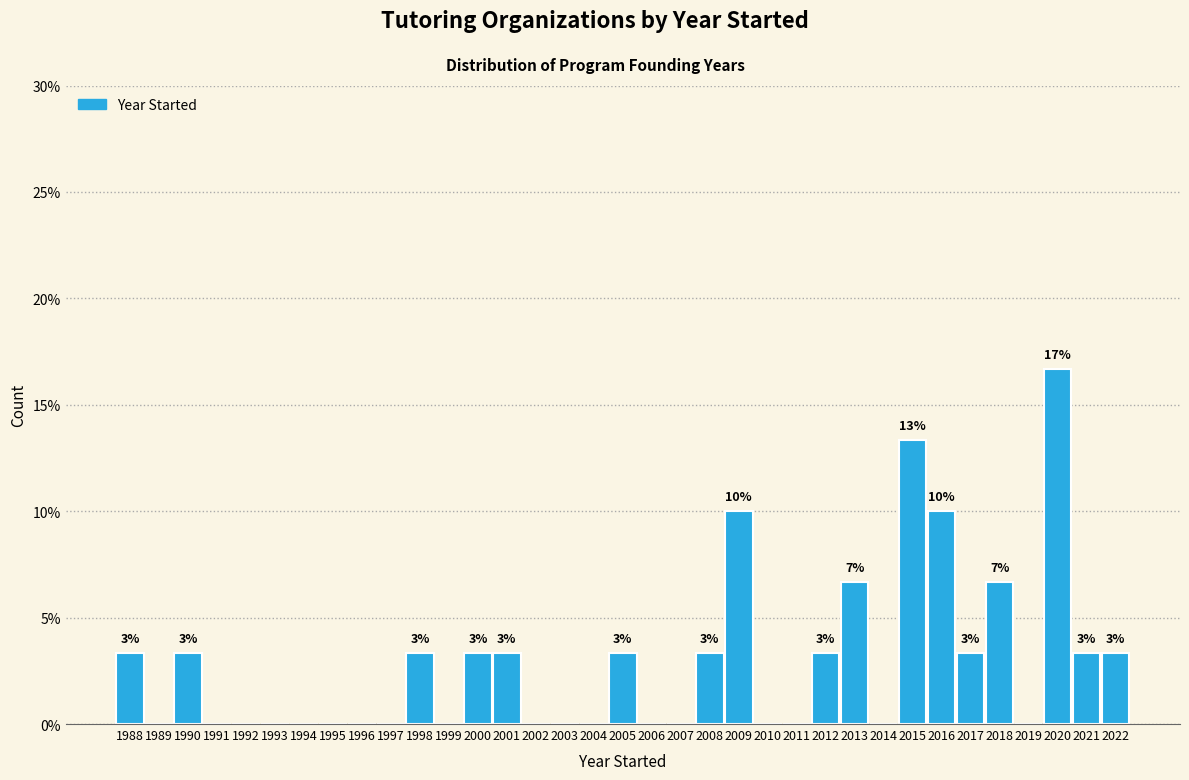

What is the greatest value displayed?

16.7